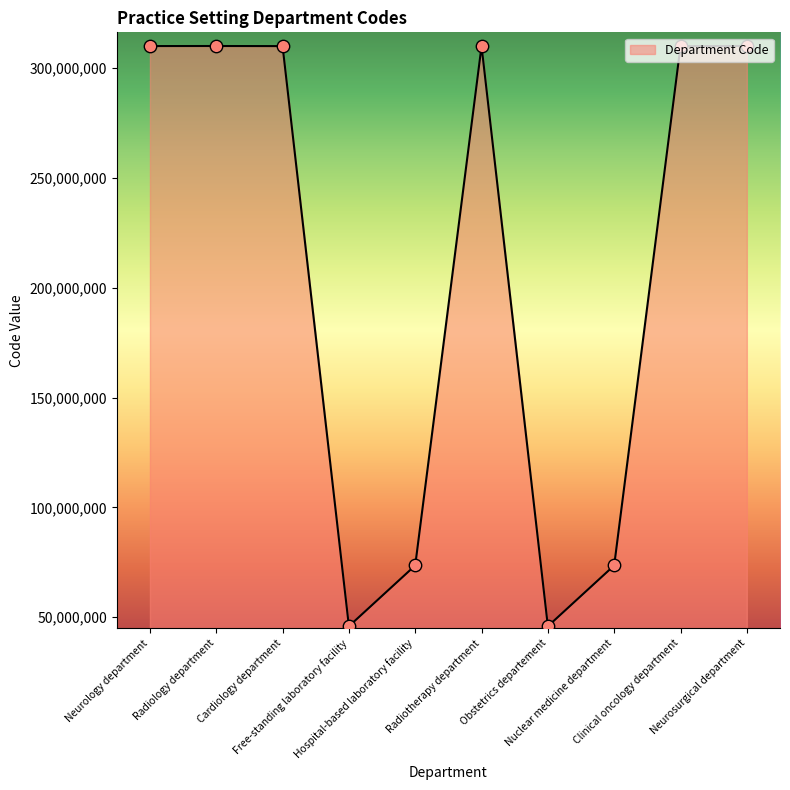

What is the minimum value shown in the chart?

45899008